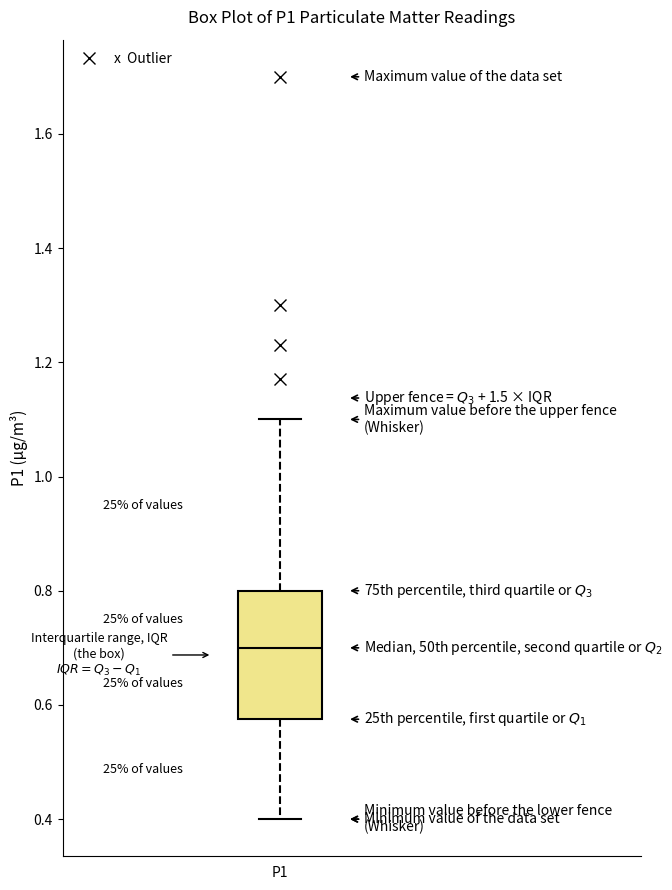

Where does the median line of the box for P1 sit on the y-axis? The values are not printed on the chart, so give them approximately, as read against the axis.

0.70